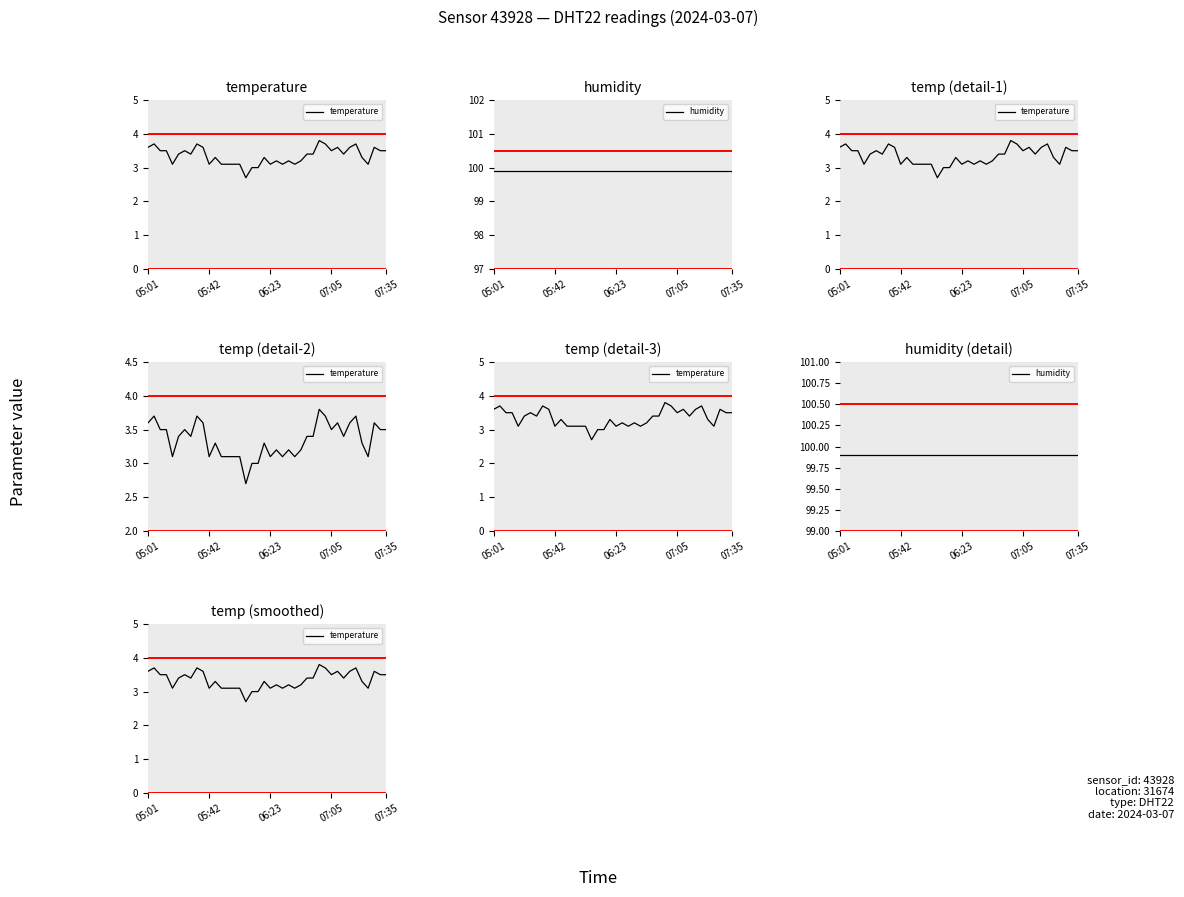

Rank the series by their maximum value, from highest to lowest.

humidity, temperature